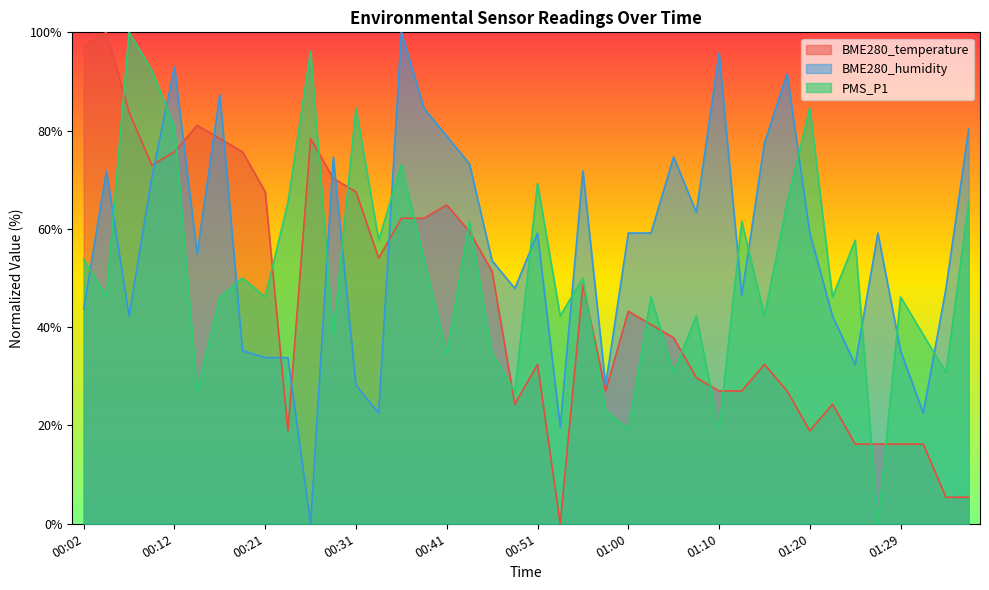

Which series changed the most between 00:26 and 00:55?

BME280_humidity